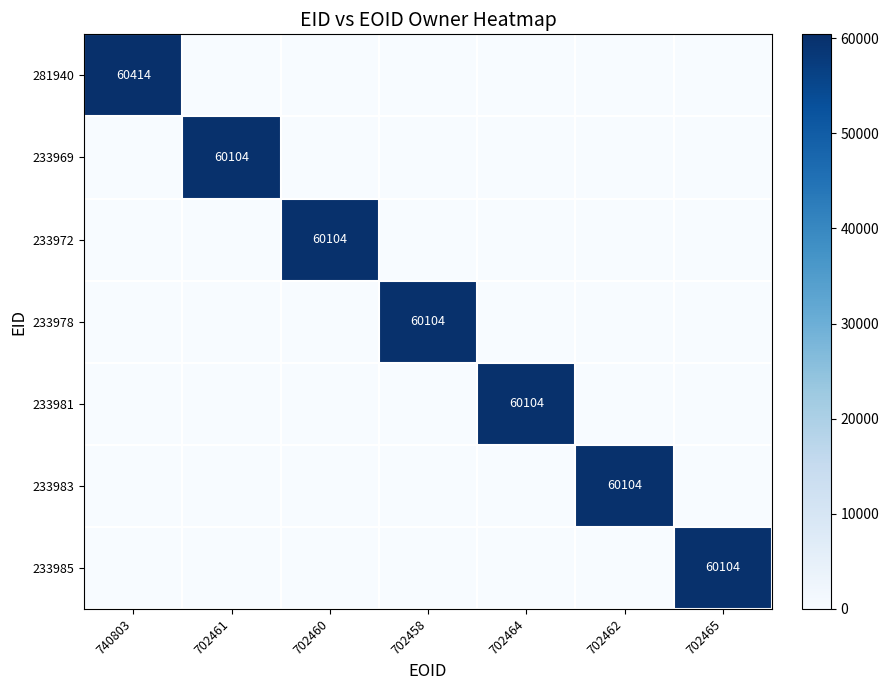

The 281940 series shows 60414 at 740803. True or false?

True